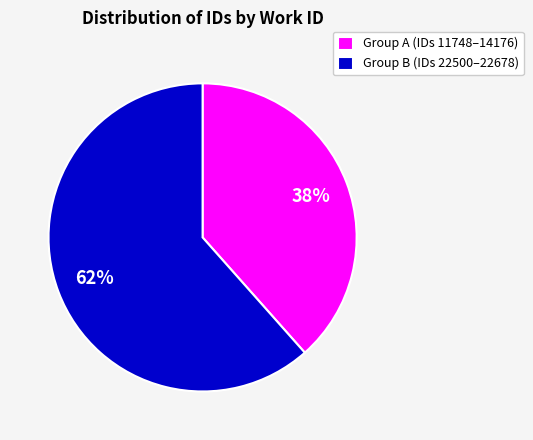

Which has a higher value, Group B (IDs 22500–22678) or Group A (IDs 11748–14176)?

Group B (IDs 22500–22678)